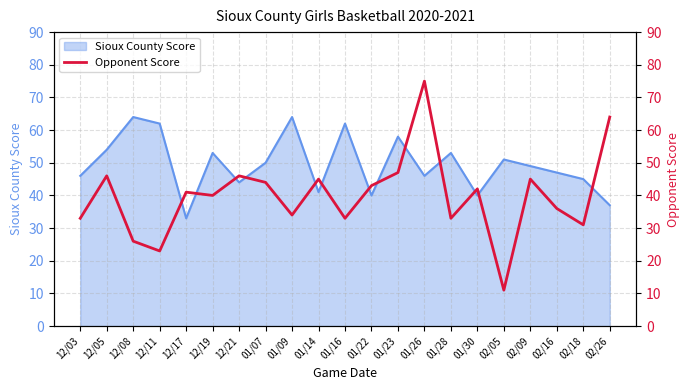

Rank the categories by value from lowest to highest.

02/05, 12/11, 12/08, 02/18, 12/03, 01/16, 01/28, 01/09, 02/16, 12/19, 12/17, 01/30, 01/22, 01/07, 01/14, 02/09, 12/05, 12/21, 01/23, 02/26, 01/26